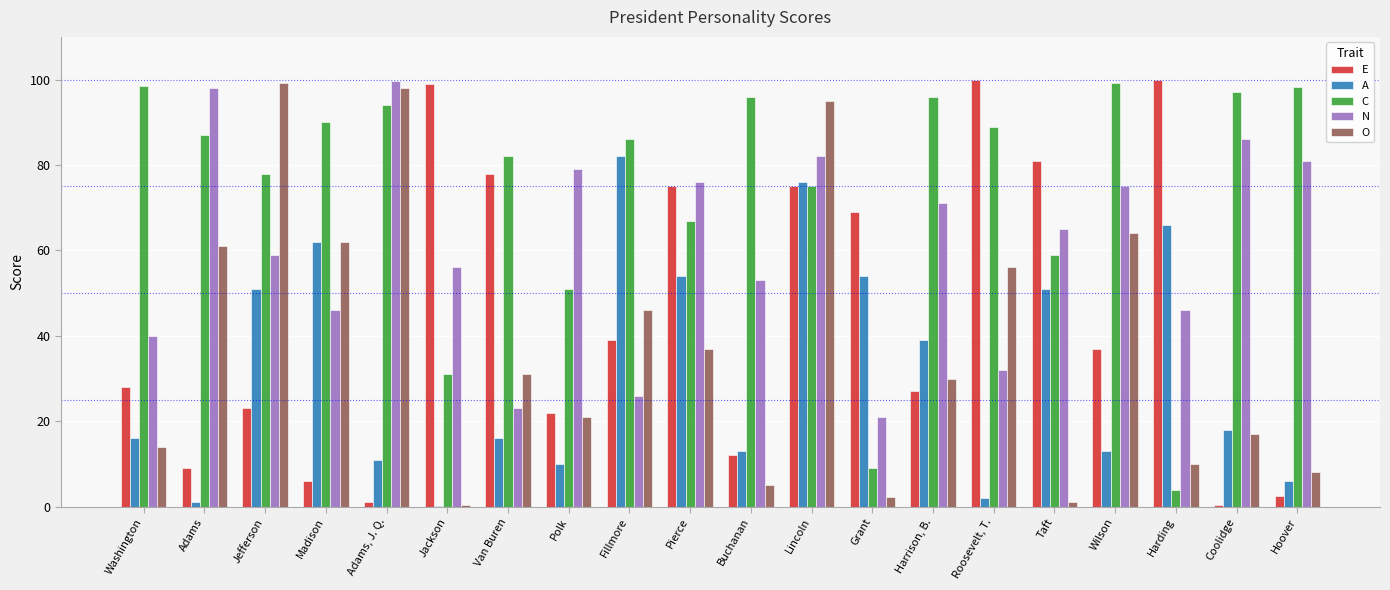

What are all the series names shown in the legend?

E, A, C, N, O